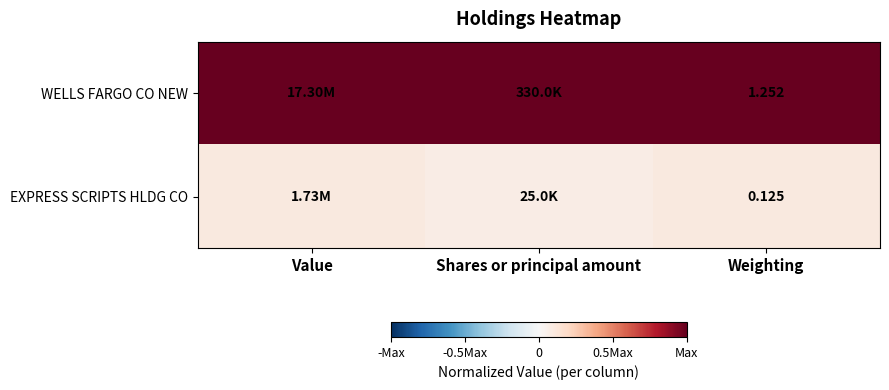

At Weighting, list the series in order from largest to smallest.

WELLS FARGO CO NEW, EXPRESS SCRIPTS HLDG CO